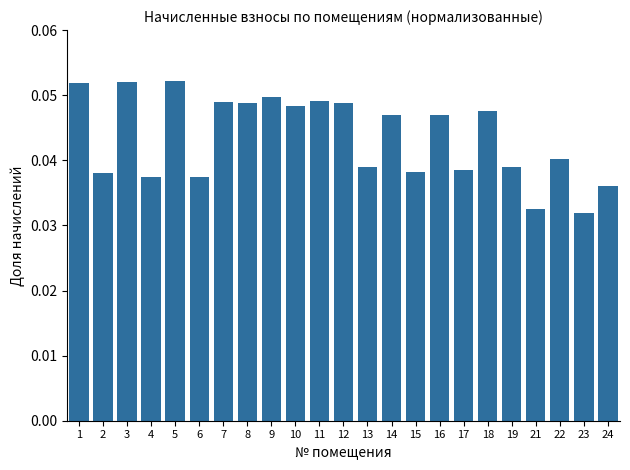

Which has a higher value, 21 or 22?

22